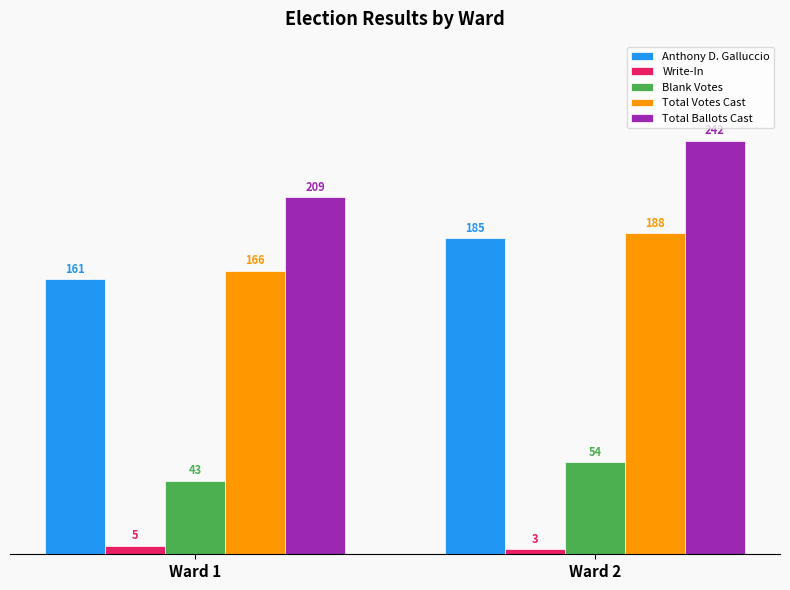

At which label is Anthony D. Galluccio closest to 173?

Ward 1